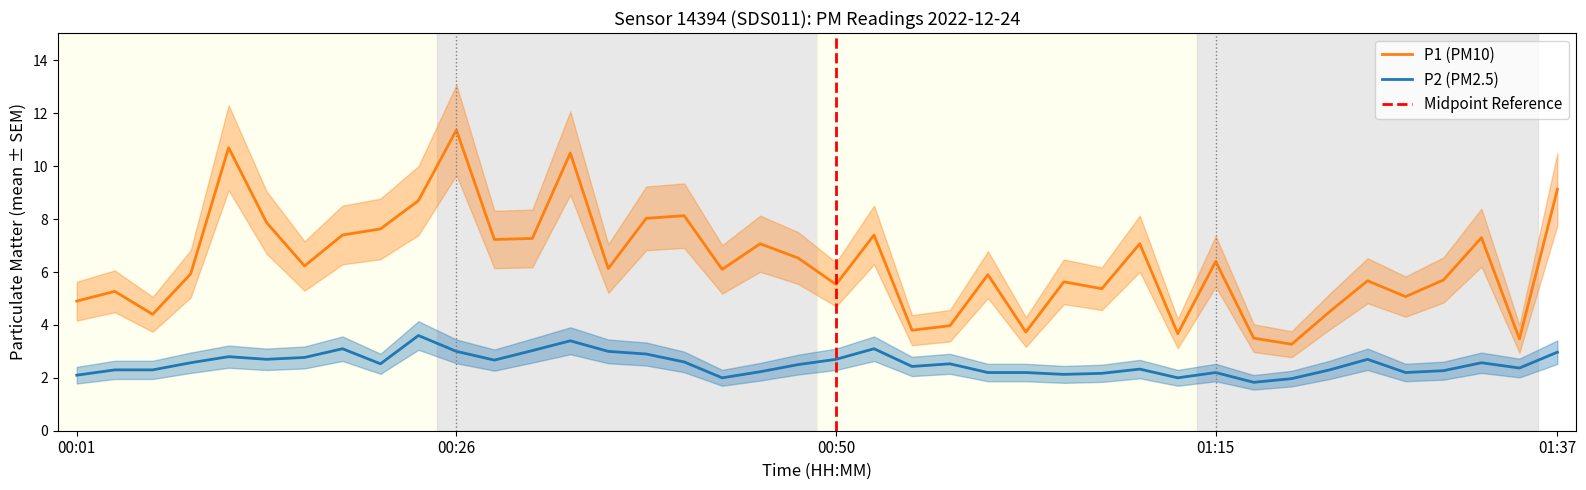

What is the average value of the P2 series?

2.5